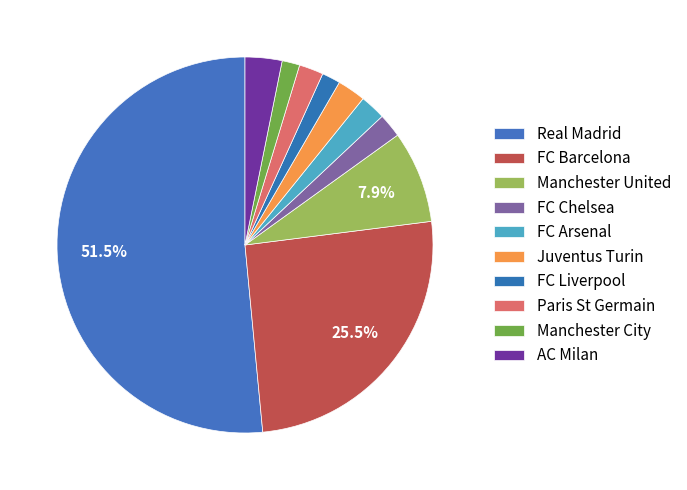

Which has a higher value, FC Barcelona or AC Milan?

FC Barcelona